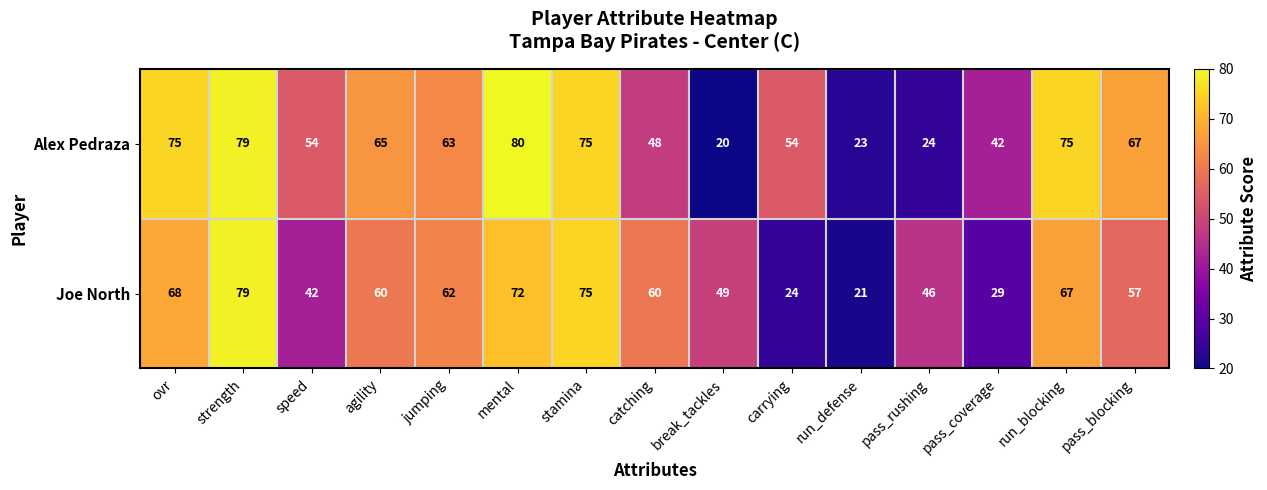

True or false: Joe North has a value of 21 at run_defense.

True